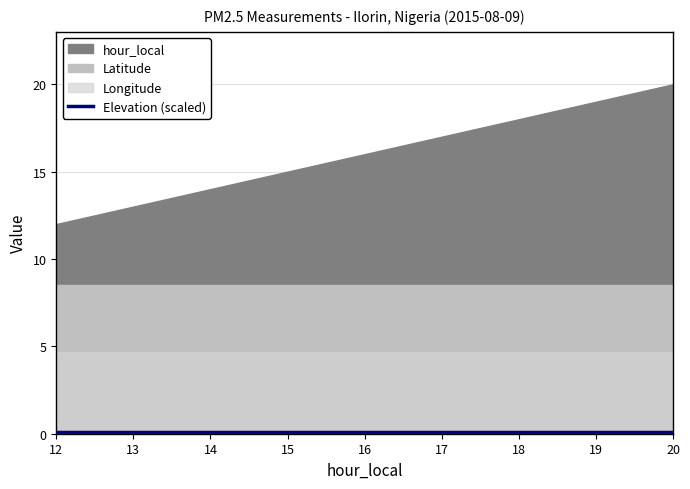

What is the sum of all hour_local values?

144.0